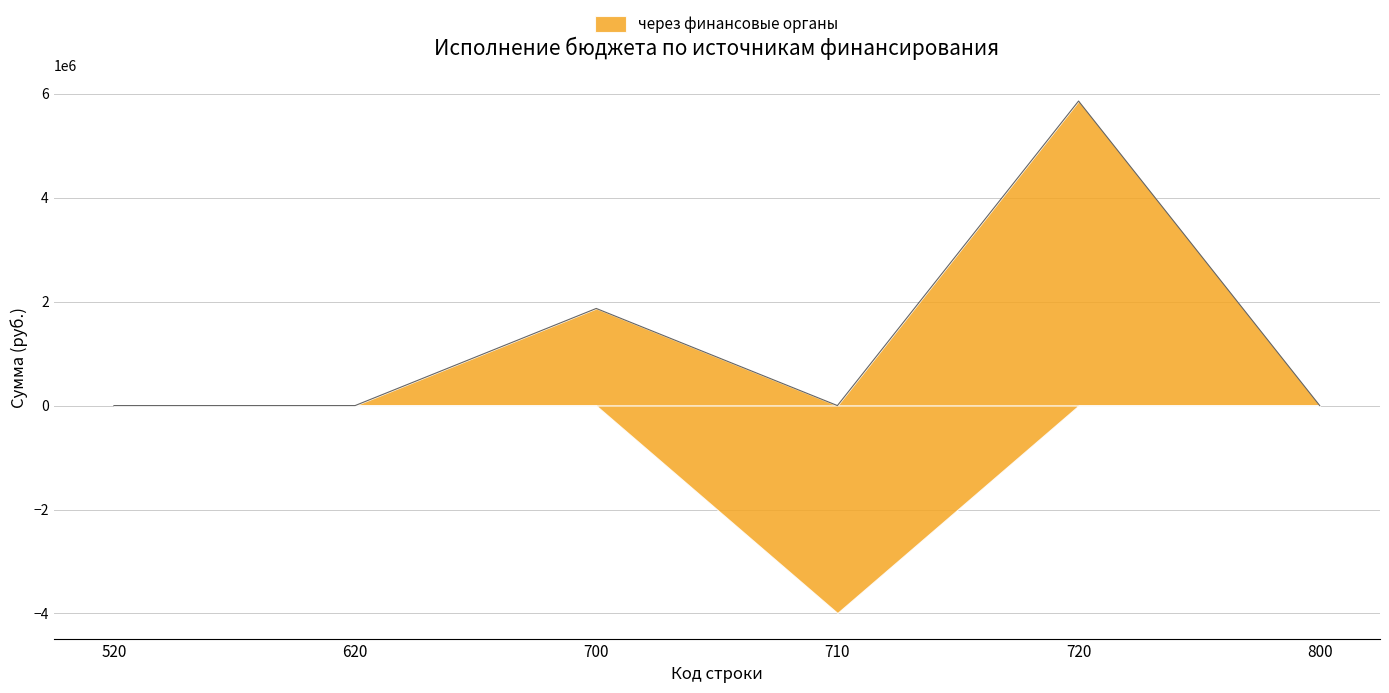

At which category does через финансовые органы reach its first local peak?

700